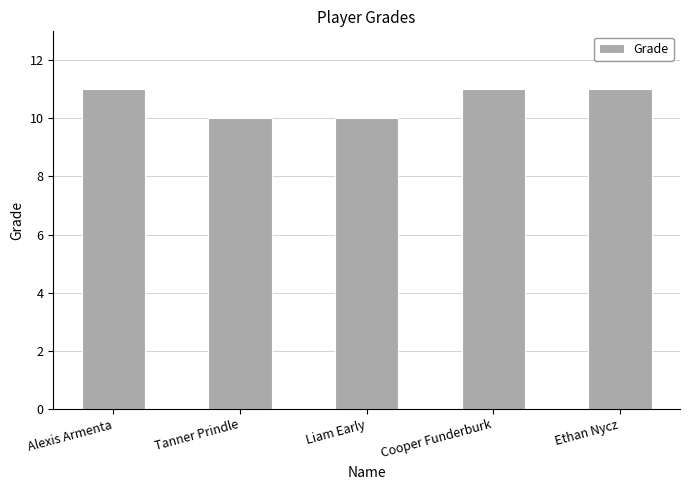

Reading left to right, what are all the values shown in this chart?

Alexis Armenta=11	Tanner Prindle=10	Liam Early=10	Cooper Funderburk=11	Ethan Nycz=11